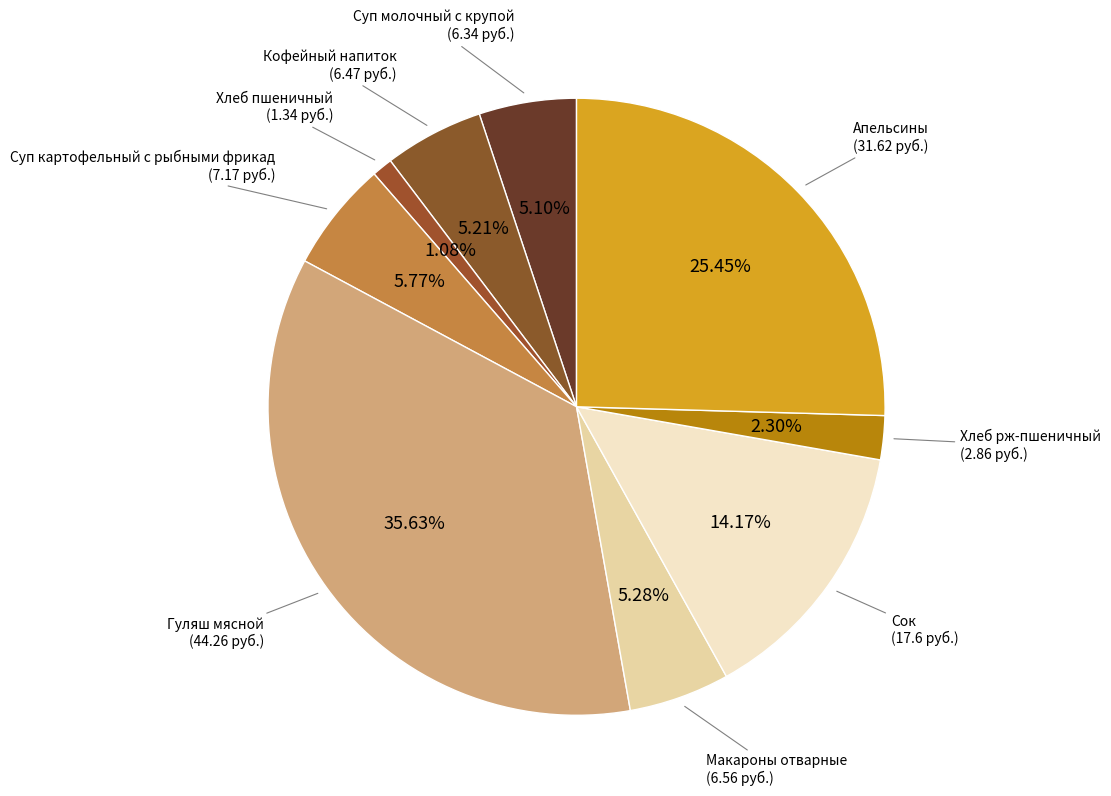

Is Апельсины the majority of the pie?

No